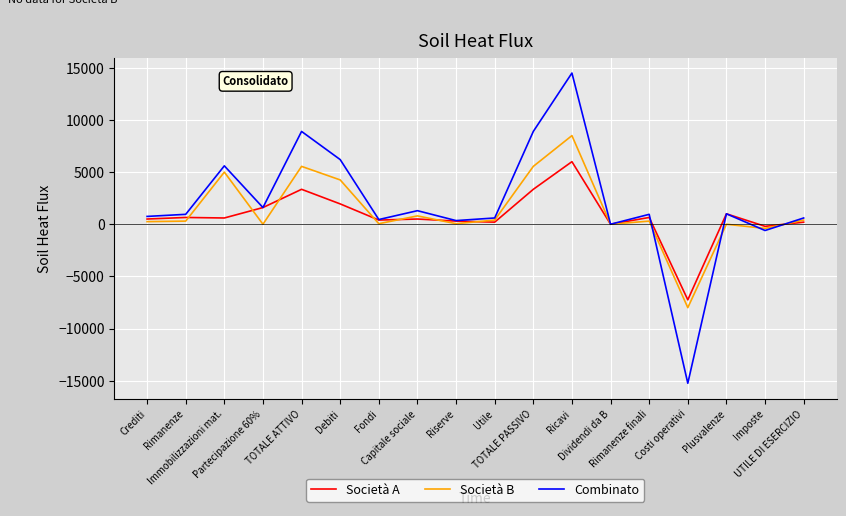

Where is the first local maximum for Combinato?

Immobilizzazioni mat.